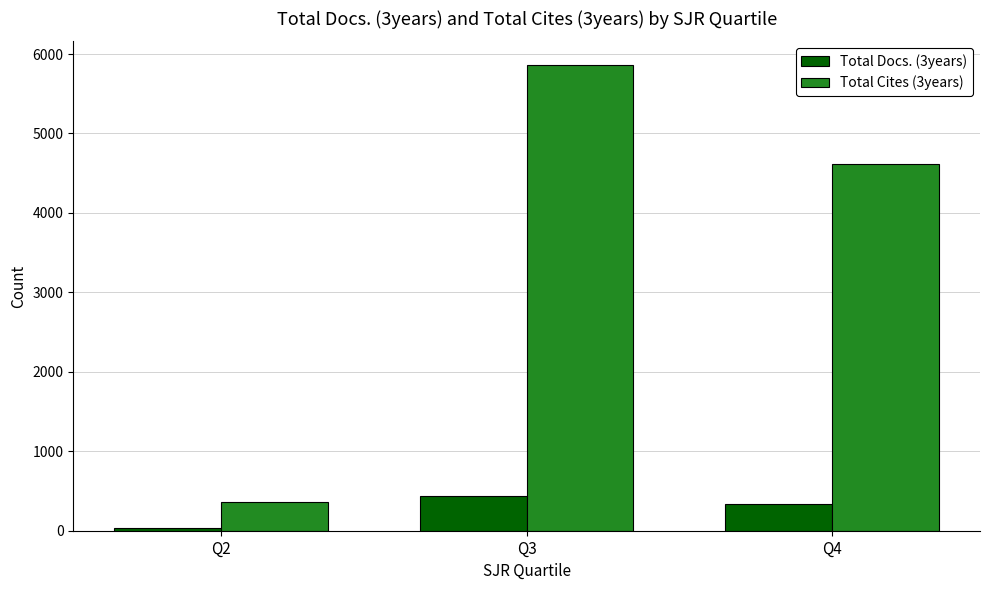

Reading left to right, what are all the values shown in this chart?

Total Docs. (3years): 31	440	331
Total Cites (3years): 357	5866	4616